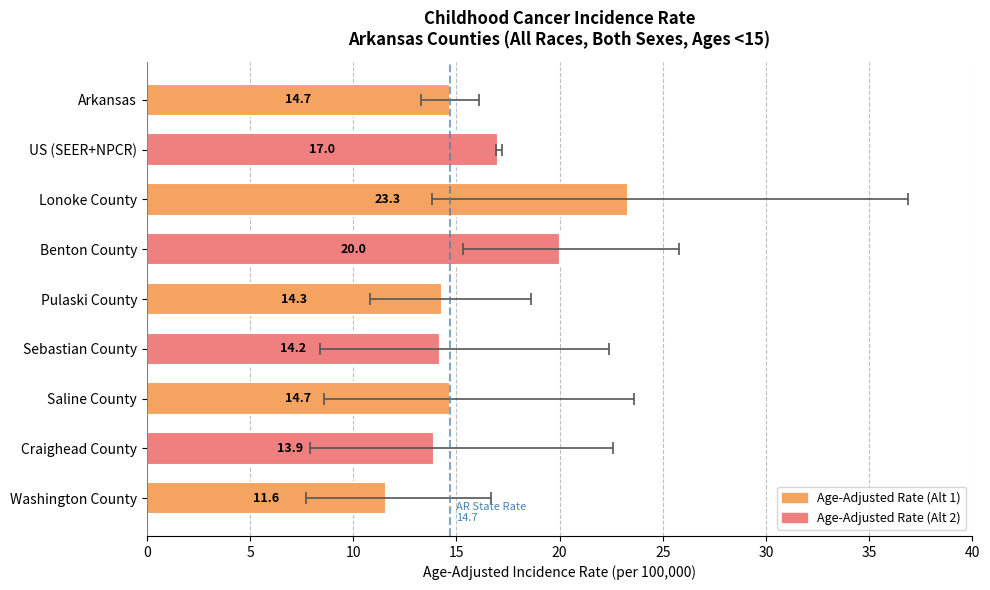

What is the value of the 5th bar from the left?

14.3